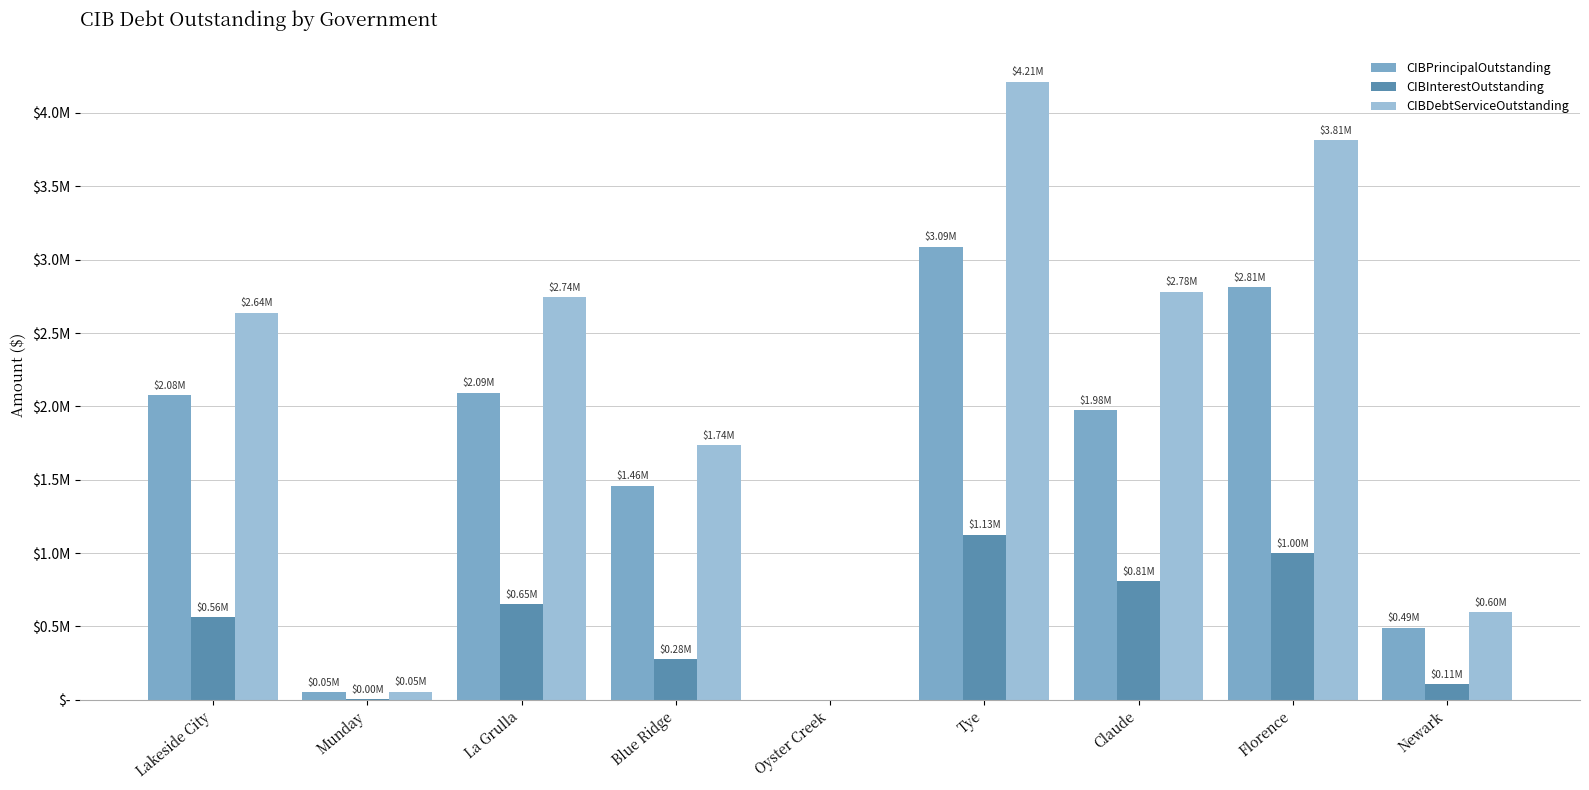

What is the label of the 7th bar from the left?

Claude